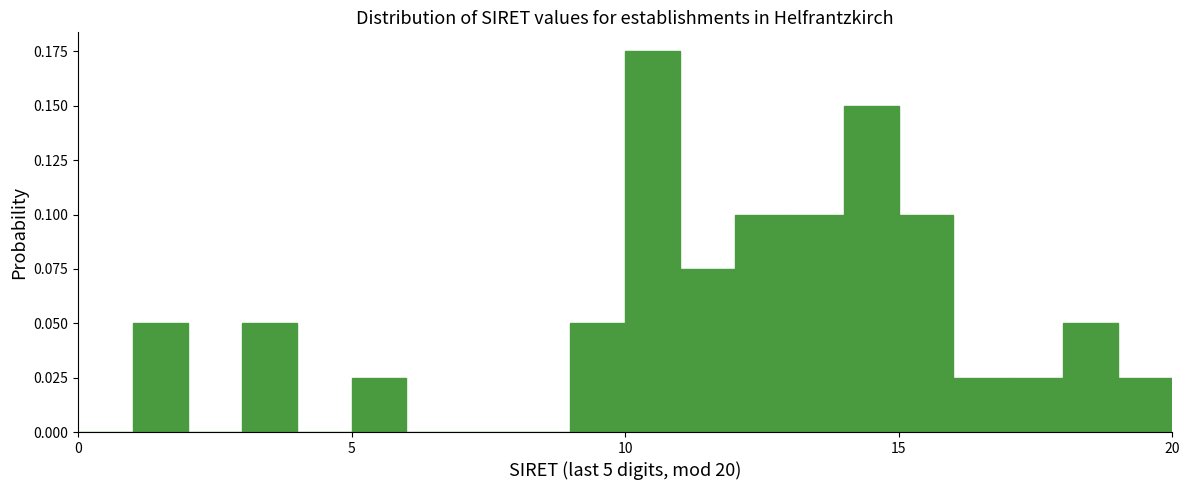

Around what value on the x-axis is the tallest bar? Give the approximate position of its centre, as read against the axis.

10.5